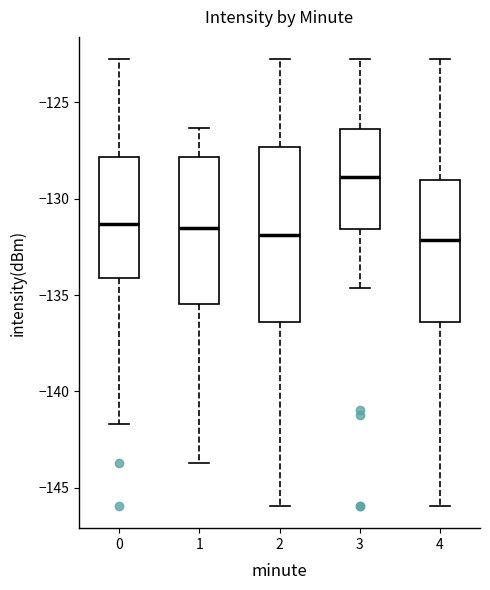

Where is the upper edge of the box at x = 1 on the y-axis? The values are not printed on the chart, so give them approximately, as read against the axis.

-128.0